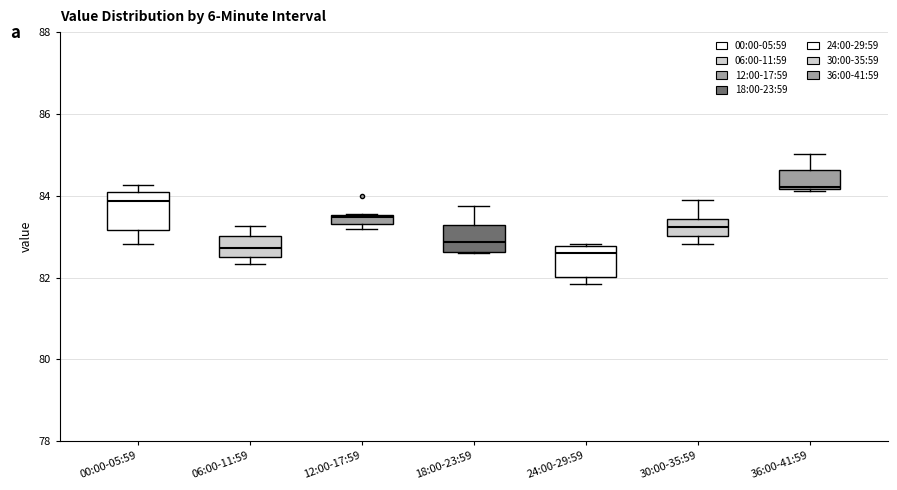

Which box's median line is the highest?

36:00-41:59